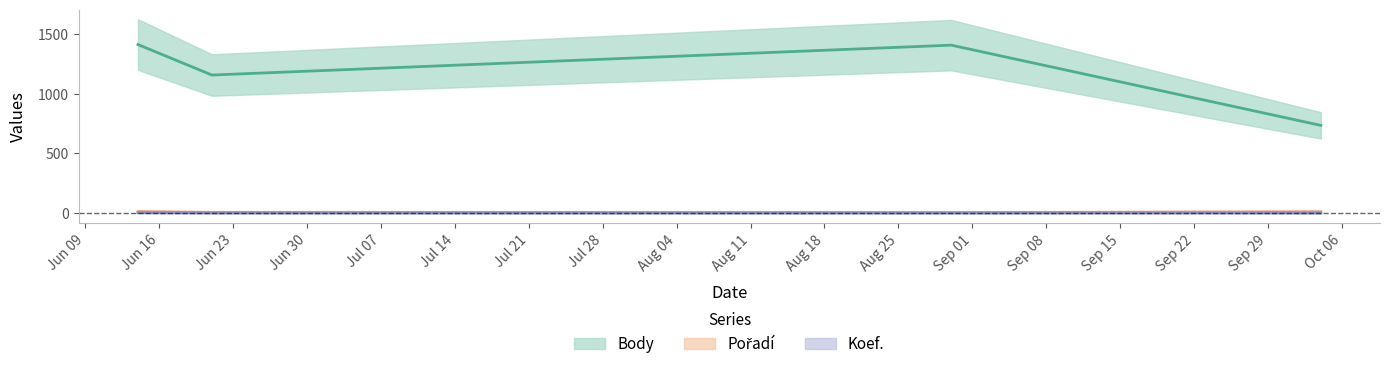

True or false: Pořadí and Koef. cross at least once.

False